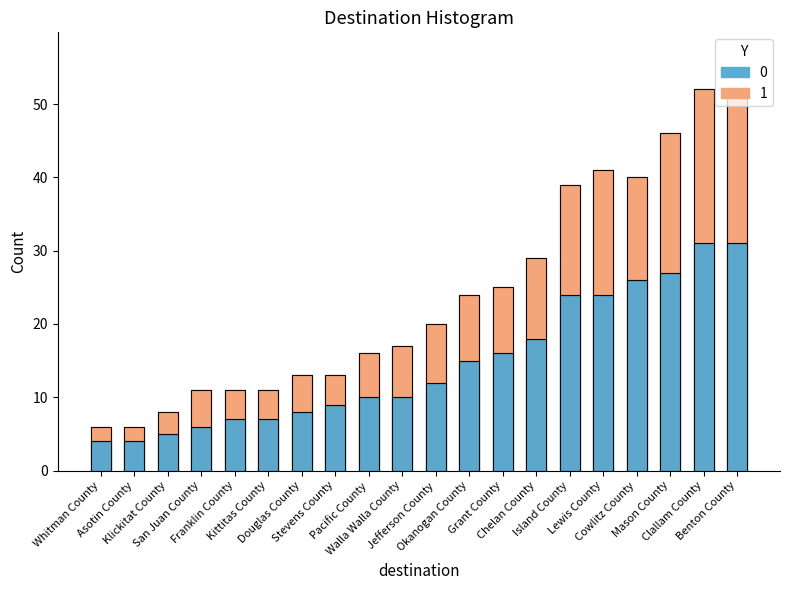

What is the average value of the 0 series?

15